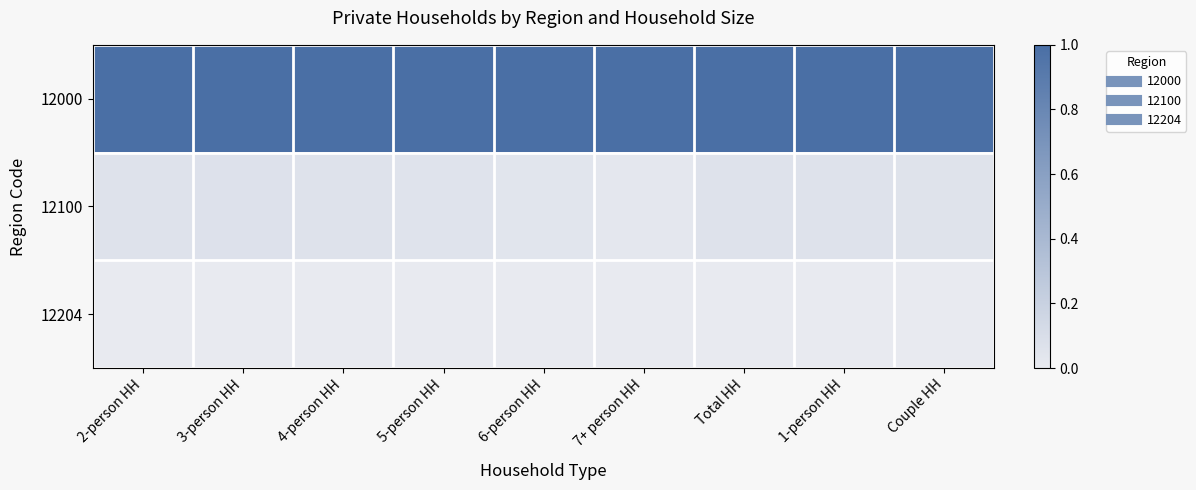

At which category does the chart reach its peak across all series?

Total HH